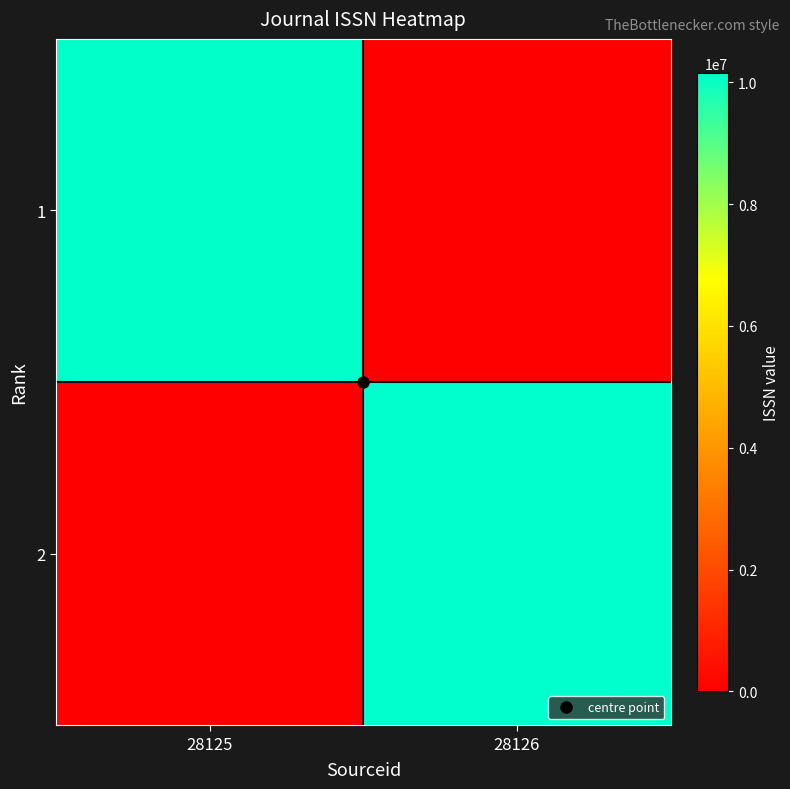

Which series changed the most between 28125 and 28126?

2